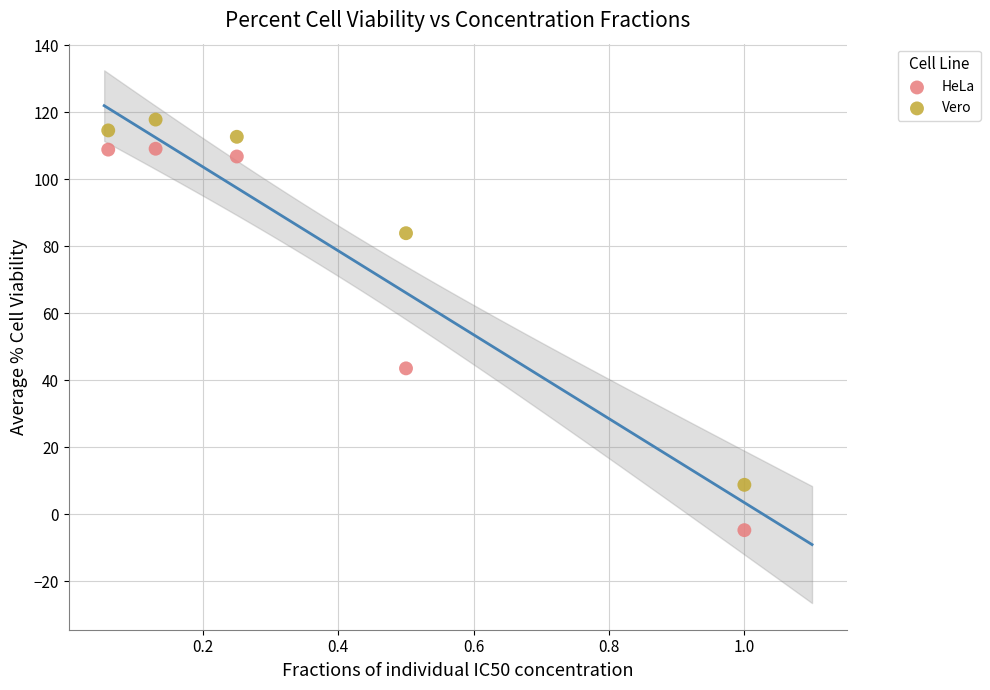

In the HeLa series, what Y value is closest to 52?

43.6